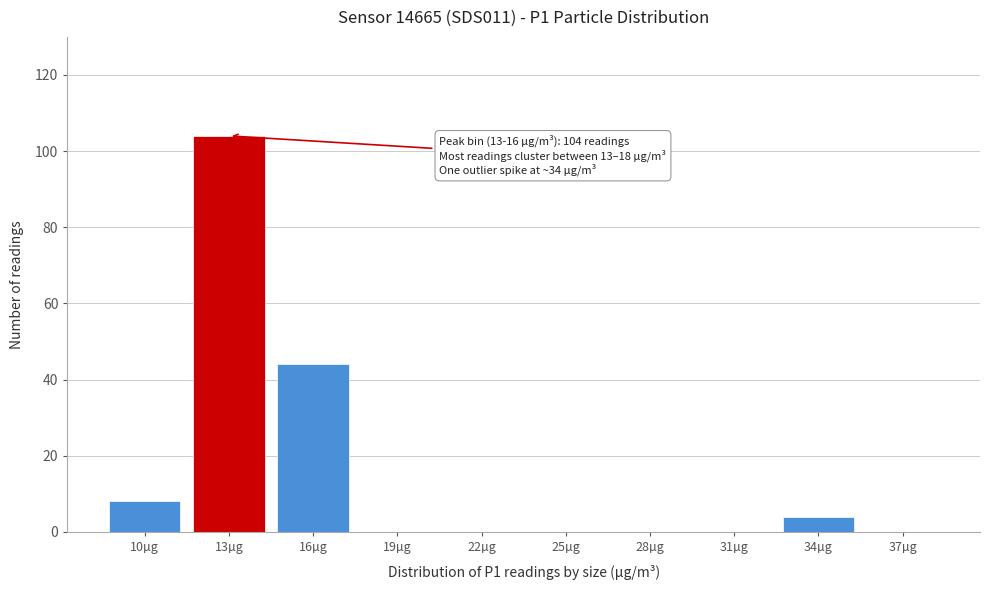

Reading right to left, list all the values displayed in this chart.

37µg=0	34µg=4	31µg=0	28µg=0	25µg=0	22µg=0	19µg=0	16µg=44	13µg=104	10µg=8